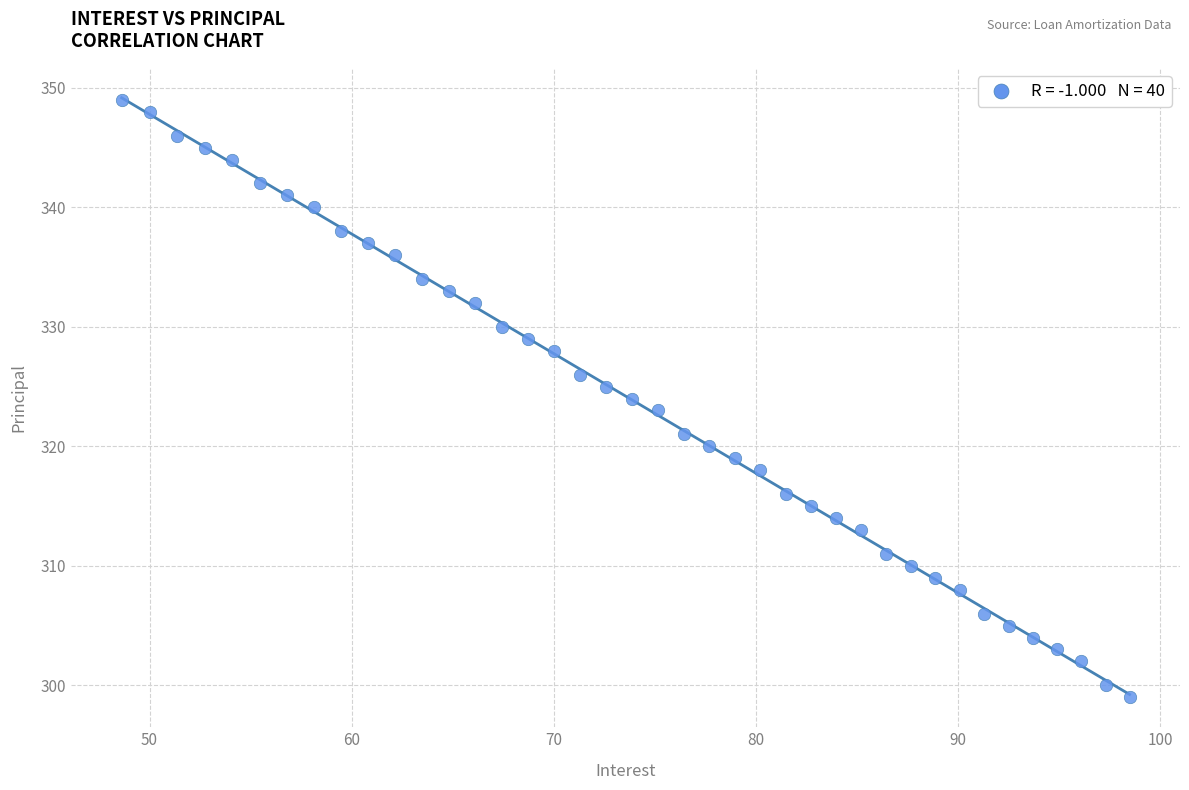

What is the range of Y values (max minus min)?

50